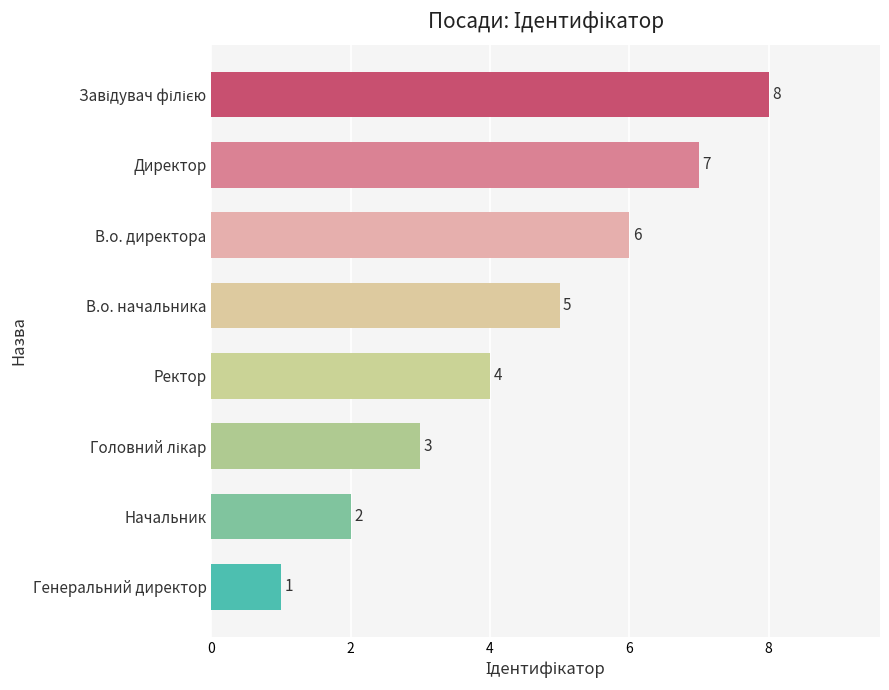

Is it true that the value at В.о. начальника is 5?

True